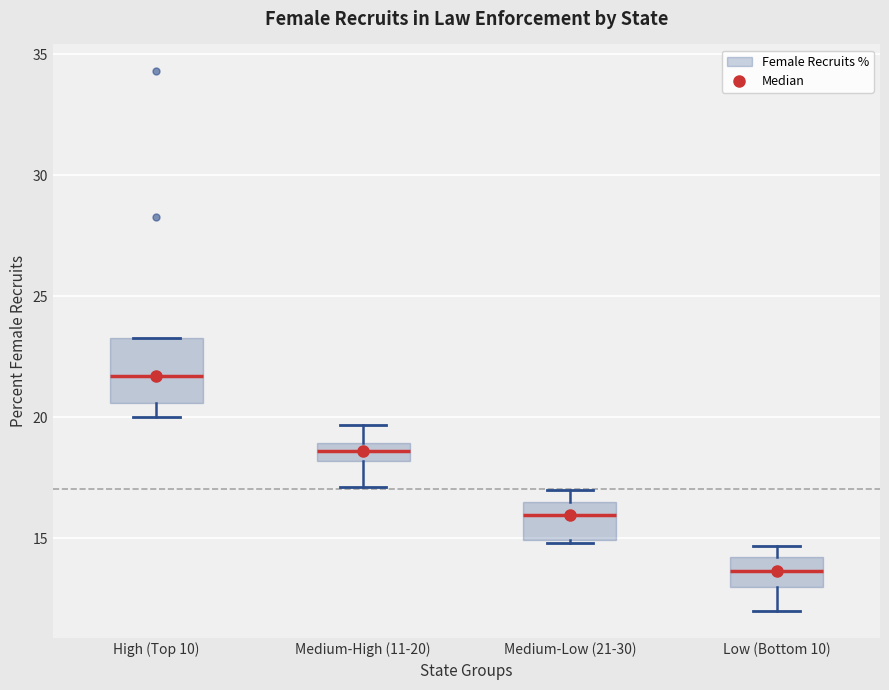

Reading left to right, read every box against the y-axis: the position of its median line, the range the box covers, and the ends of its whiskers. The values are not printed on the chart, so give them approximately, as read against the axis.

High (Top 10): median 21.5, box 20.5 to 23.5, whiskers 20.0 to 23.5
Medium-High (11-20): median 18.5, box 18.0 to 19.0, whiskers 17.0 to 19.5
Medium-Low (21-30): median 16.0, box 15.0 to 16.5, whiskers 15.0 to 17.0
Low (Bottom 10): median 13.5, box 13.0 to 14.0, whiskers 12.0 to 14.5